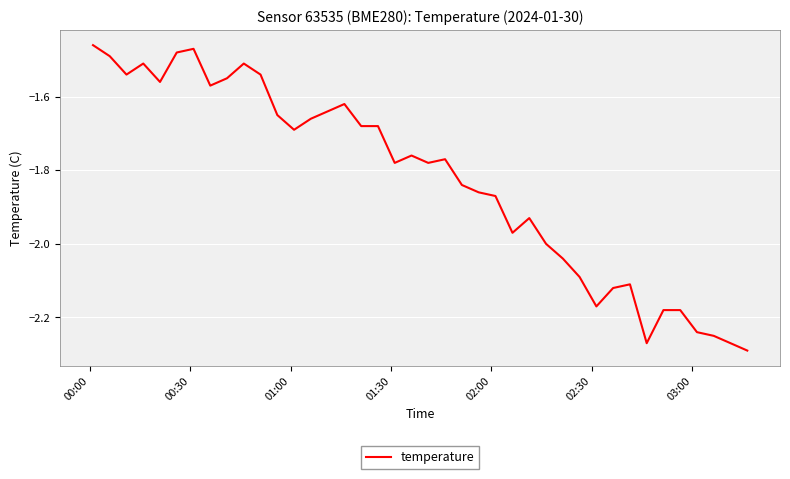

What is the difference between the maximum and minimum values?

0.8